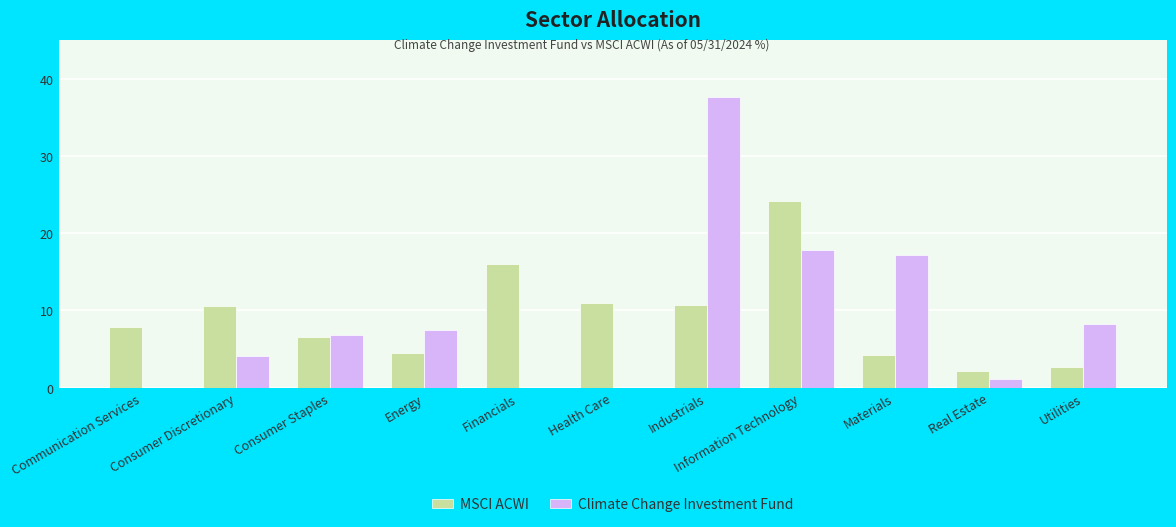

What are all the series names shown in the legend?

MSCI ACWI, Climate Change Investment Fund